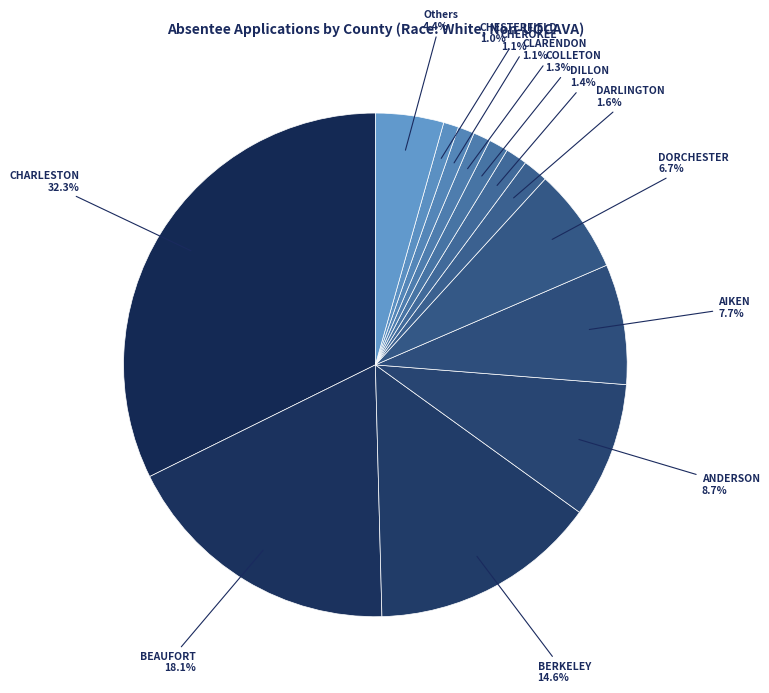

Between CHARLESTON and BERKELEY, which is larger?

CHARLESTON